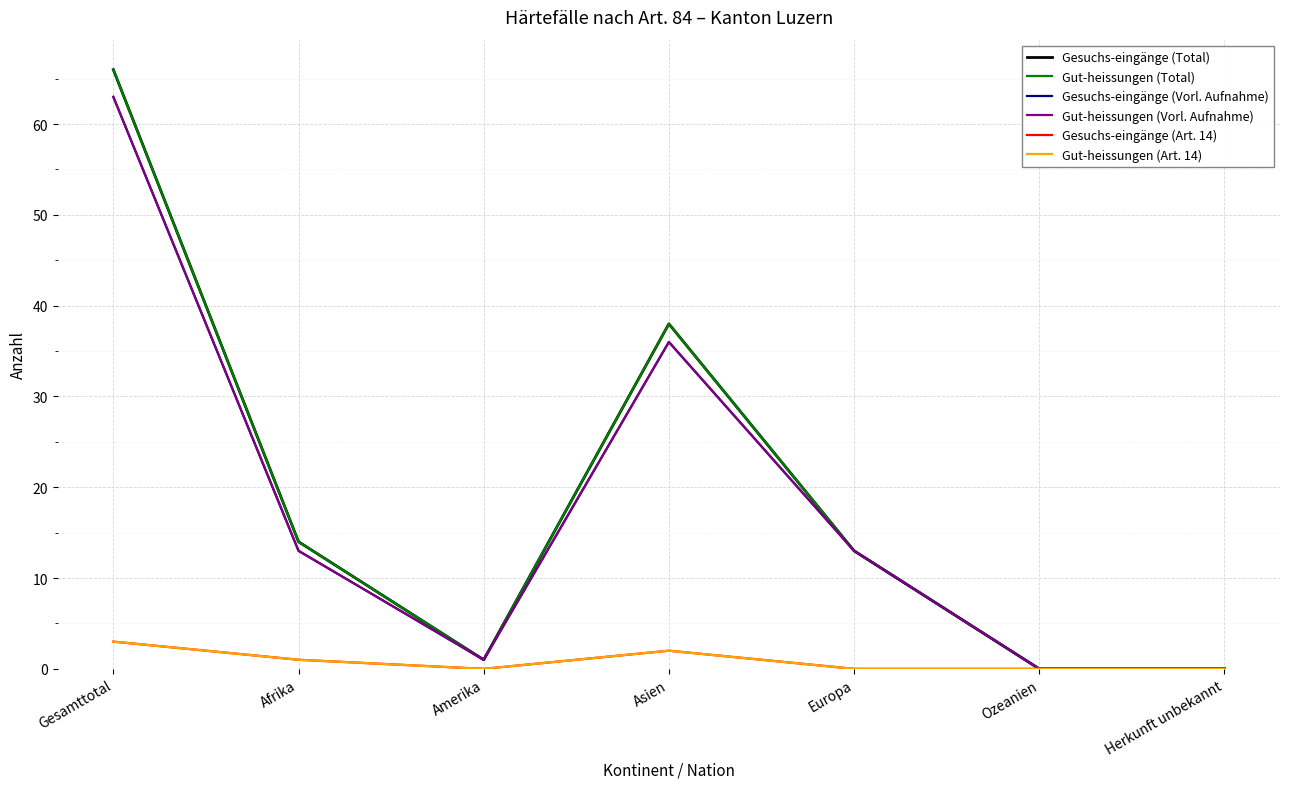

The value of Gesuchs-eingänge (Vorl. Aufnahme) at Asien is 20. True or false?

False